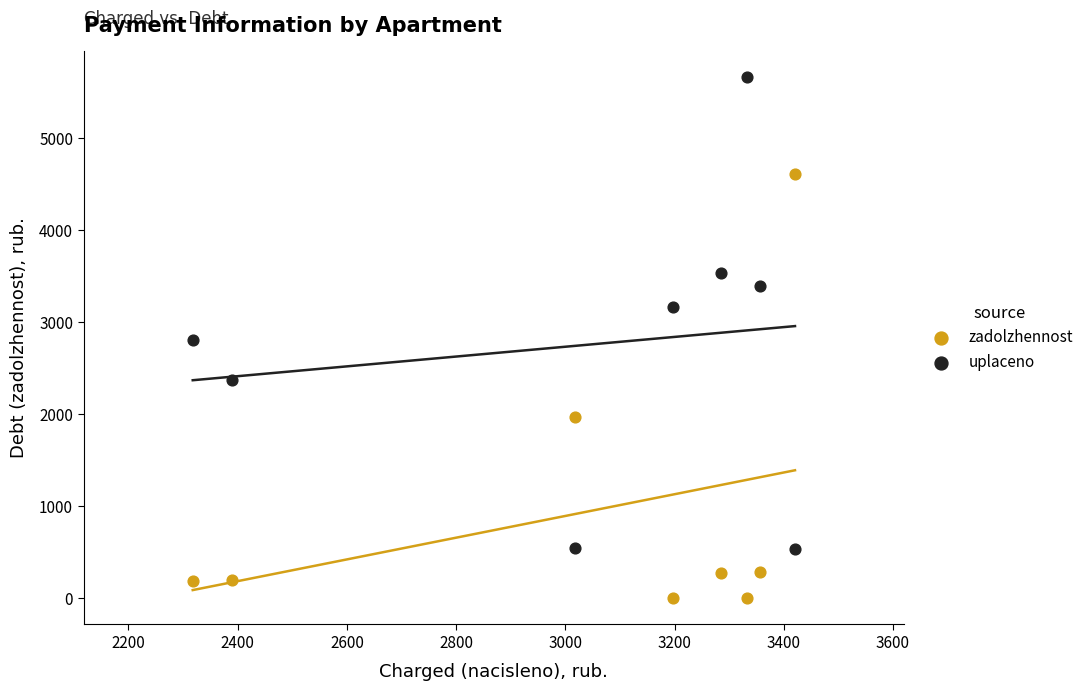

Which series contains the lowest Y value?

zadolzhennost